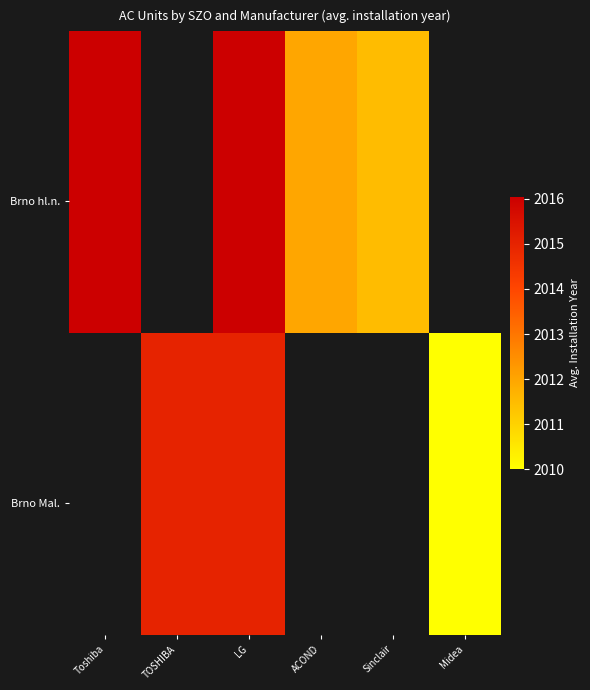

Which category has the lowest value across all series?

Midea